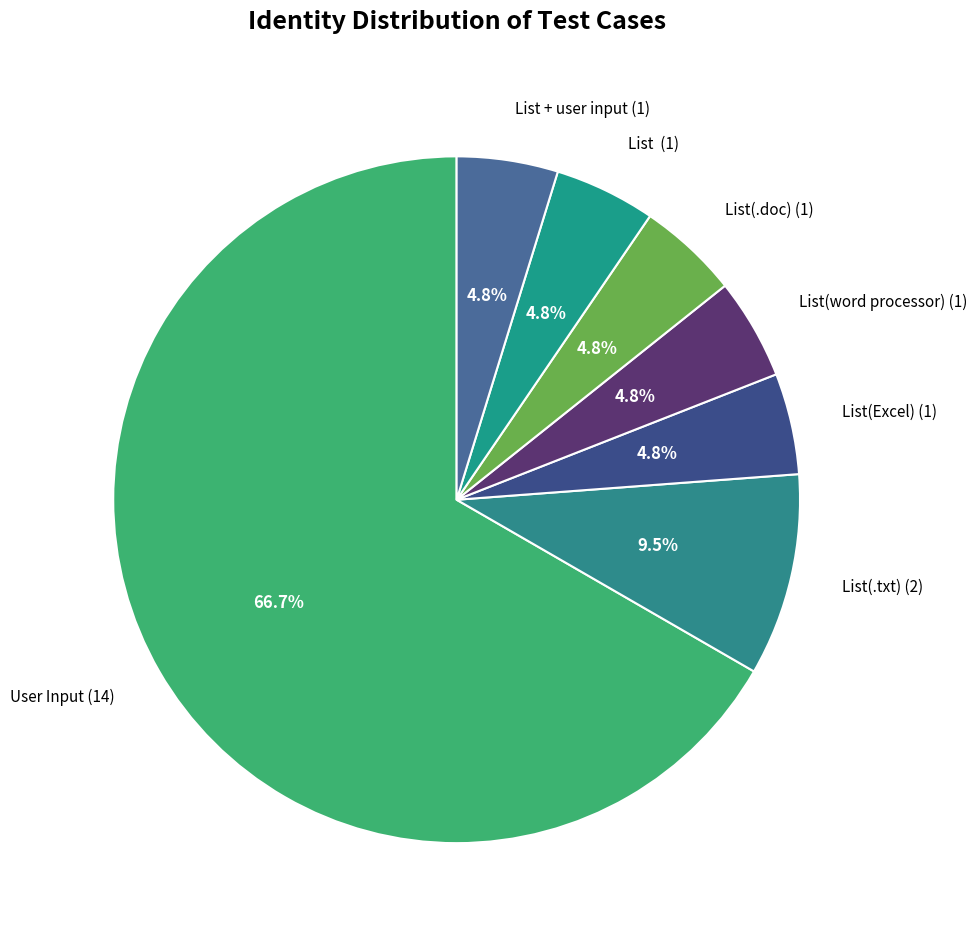

Is there a majority slice in this chart?

Yes